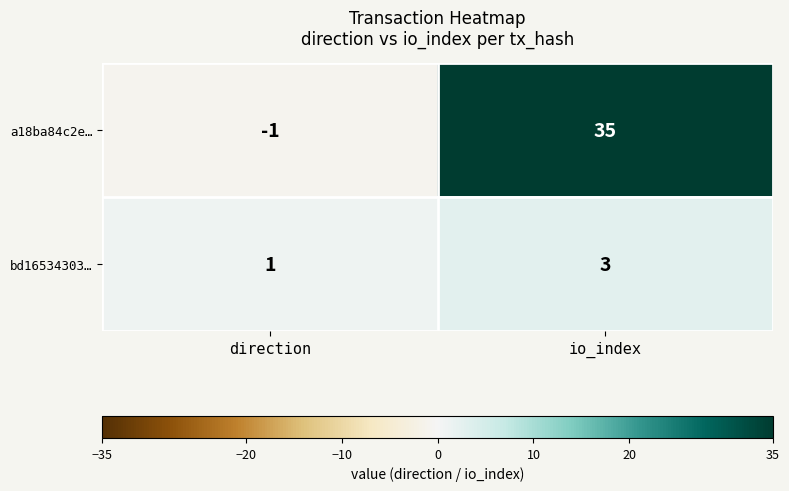

Reading left to right, extract all data points from this chart.

a18ba84c2e…: direction=-1	io_index=35
bd16534303…: direction=1	io_index=3